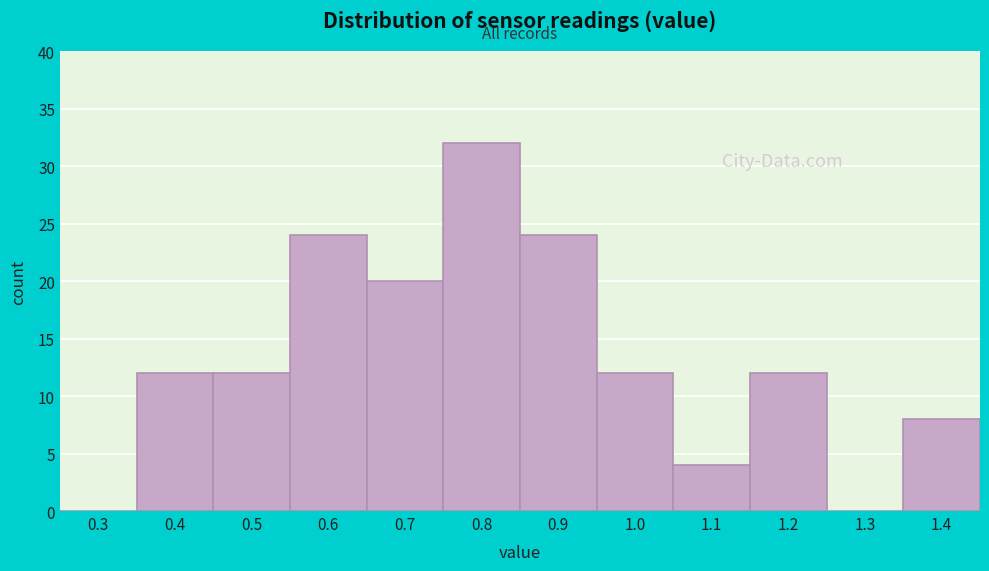

What is the greatest value displayed?

32